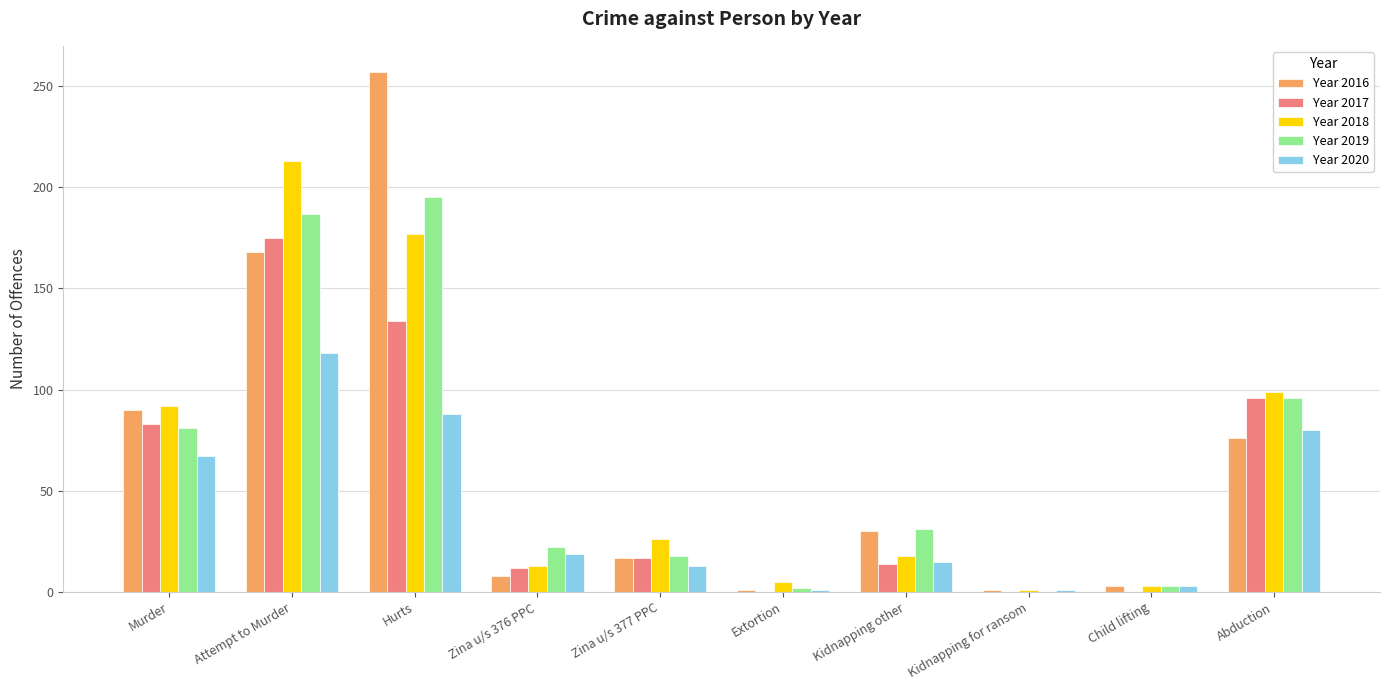

The value of Year 2019 at Murder is 130. True or false?

False